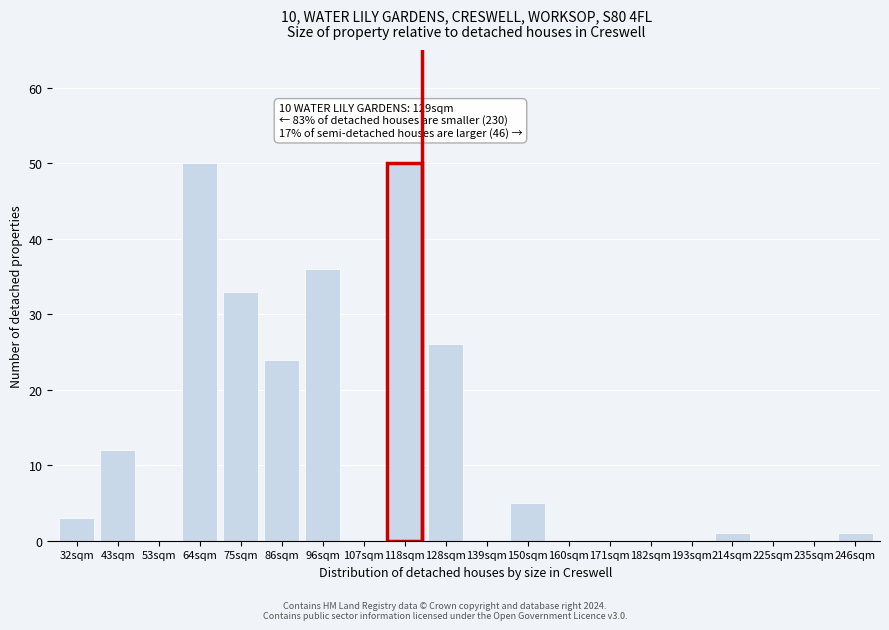

Reading left to right, list all the values displayed in this chart.

32sqm=3	43sqm=12	53sqm=0	64sqm=50	75sqm=33	86sqm=24	96sqm=36	107sqm=0	118sqm=50	128sqm=26	139sqm=0	150sqm=5	160sqm=0	171sqm=0	182sqm=0	193sqm=0	214sqm=1	225sqm=0	235sqm=0	246sqm=1